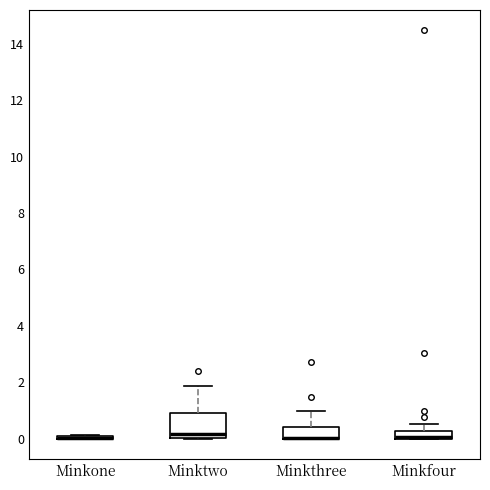

Which box is the tallest, from its lower edge to its upper edge?

Minktwo